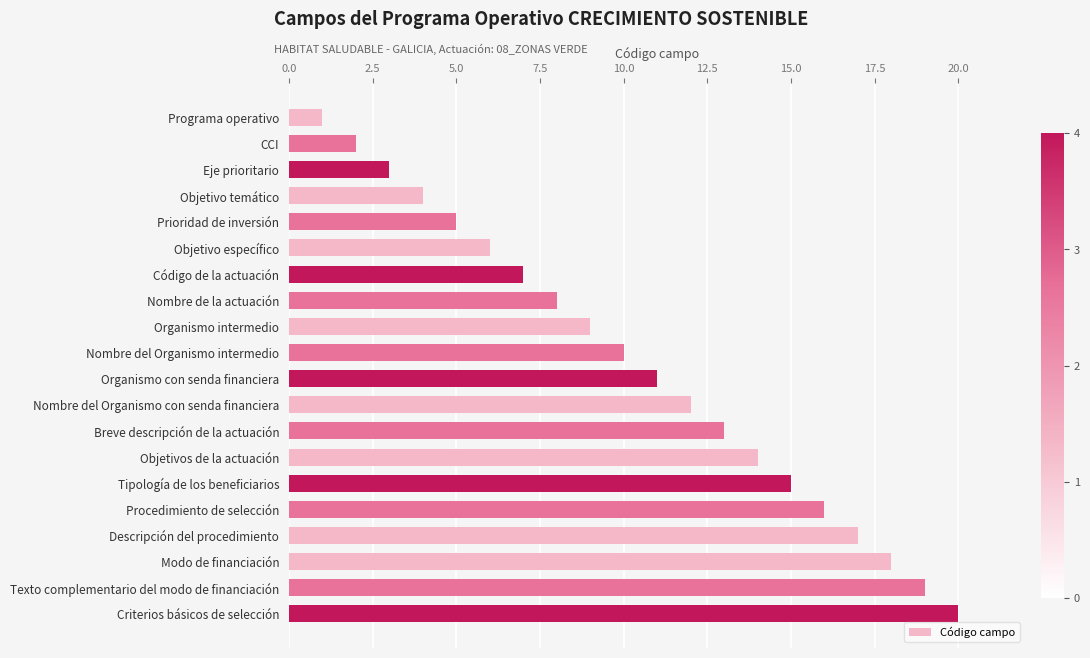

What is the maximum value shown in the chart?

20